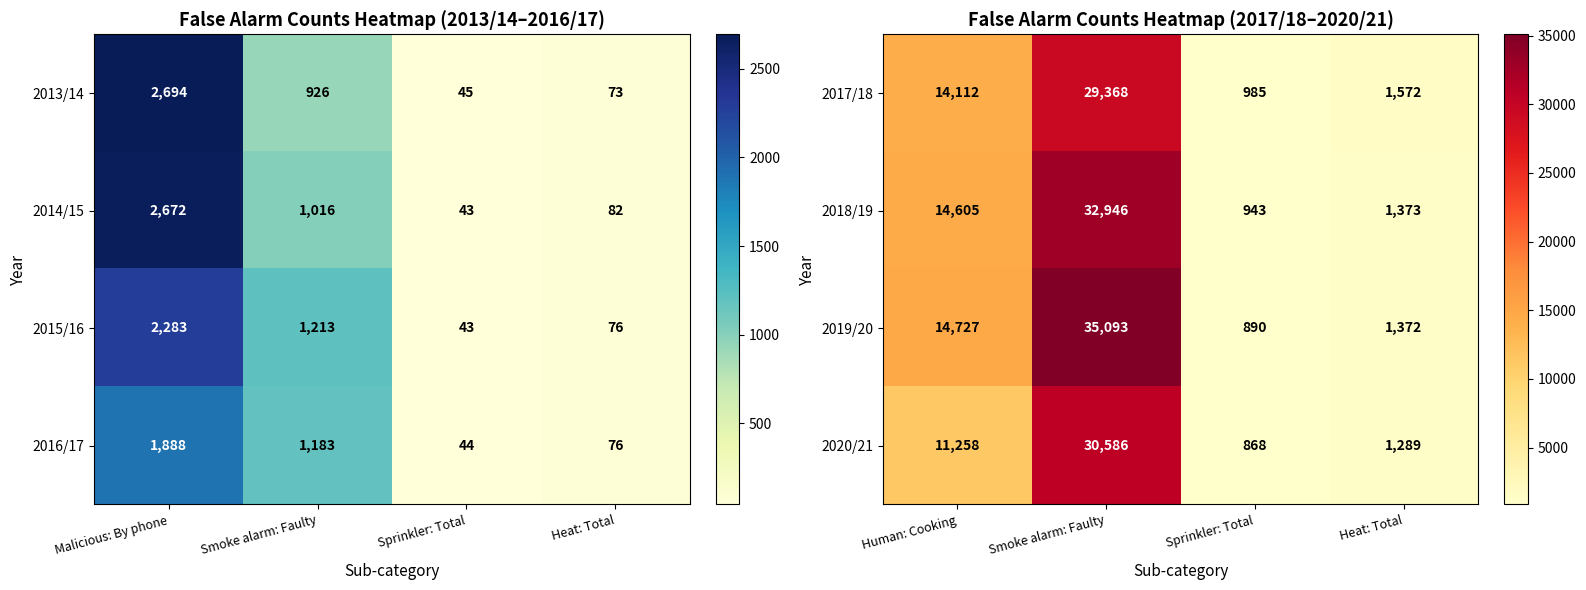

Count the number of categories in the chart.

4